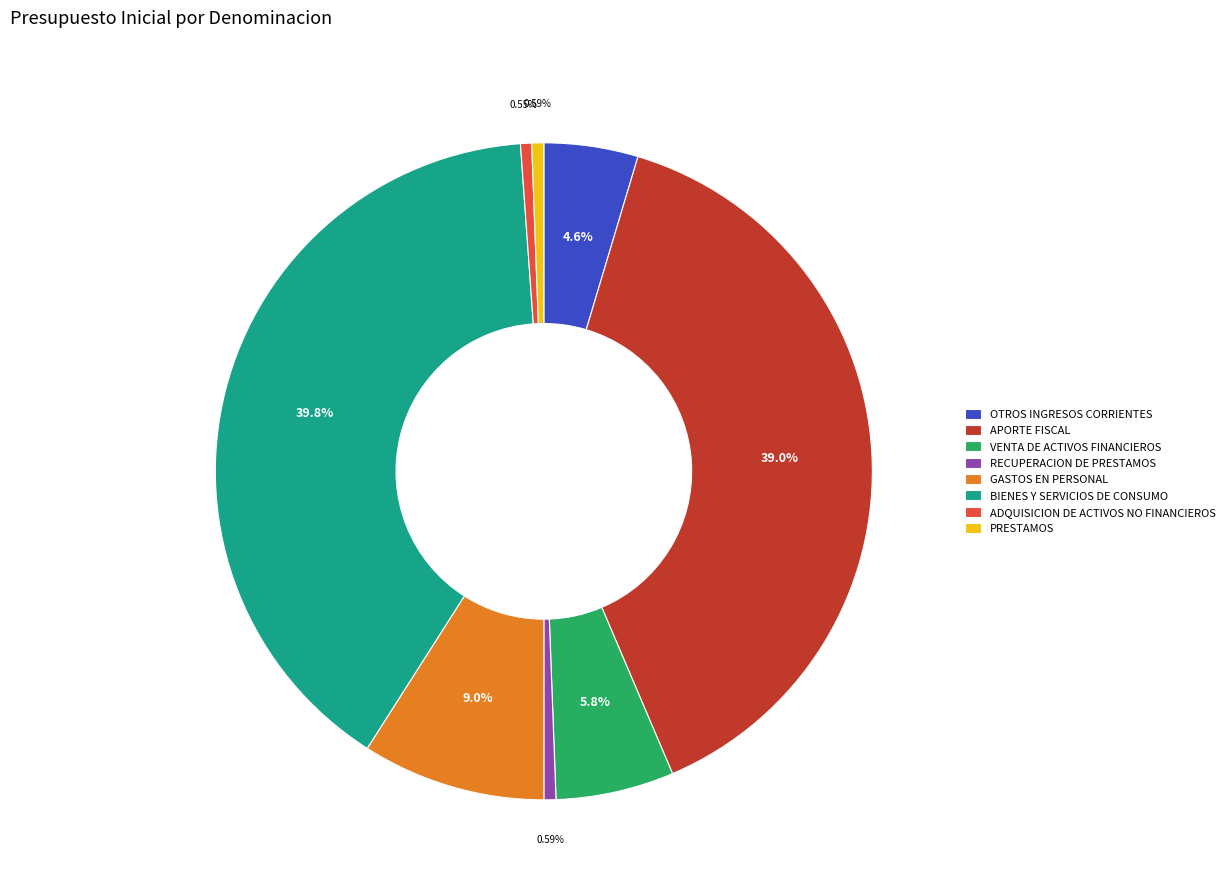

Which slice is the largest?

BIENES Y SERVICIOS DE CONSUMO